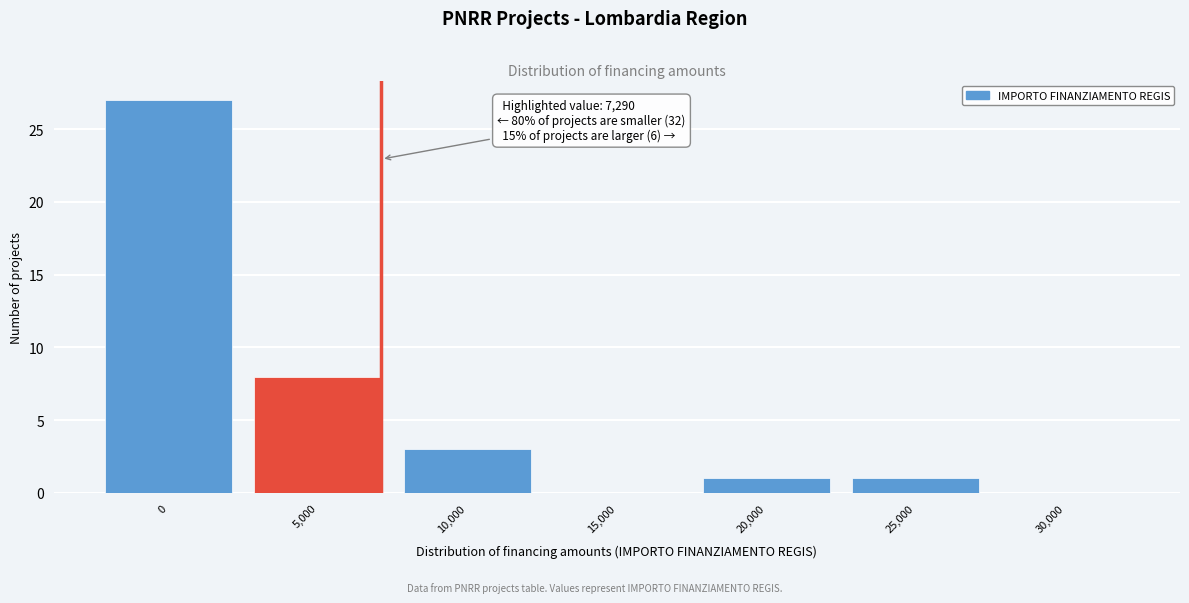

Reading right to left, list all the values displayed in this chart.

30,000=0	25,000=1	20,000=1	15,000=0	10,000=3	5,000=8	0=27